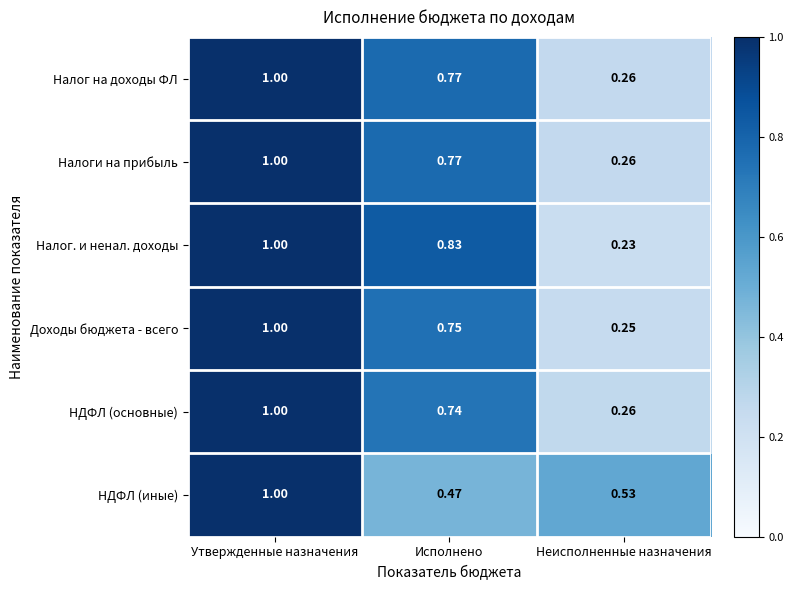

Which series has the largest total across all categories?

Налог. и ненал. доходы